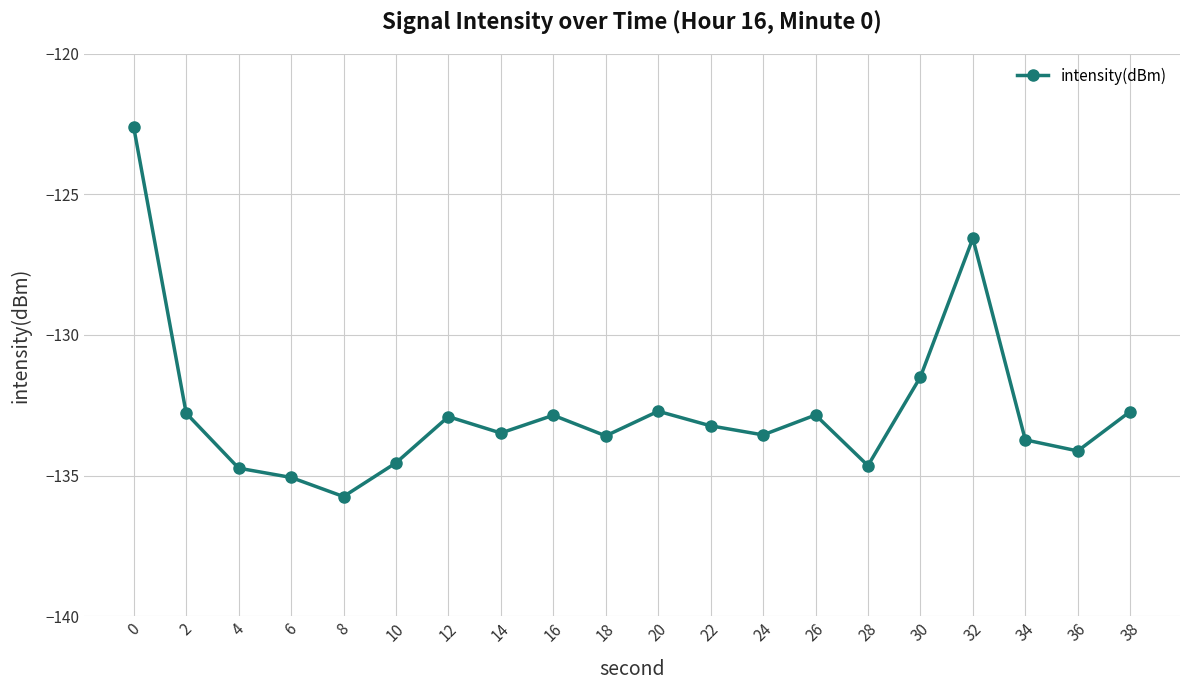

Read the value at 38.

-132.7